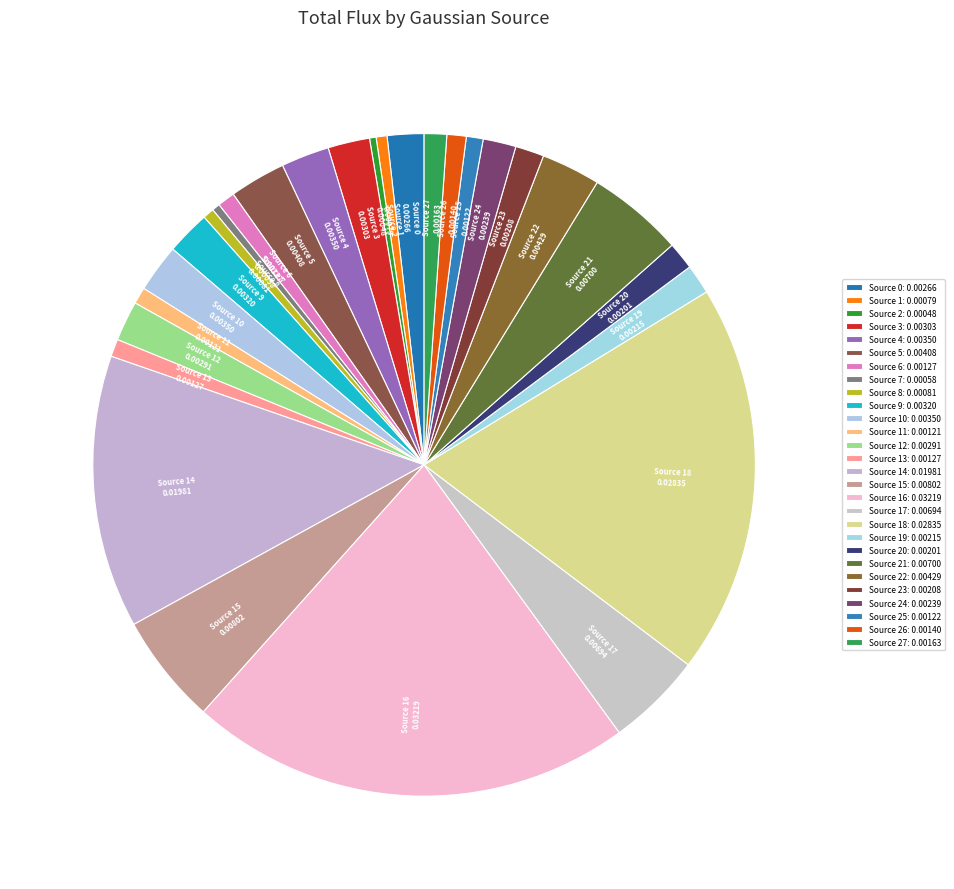

Does any single category account for the majority?

No